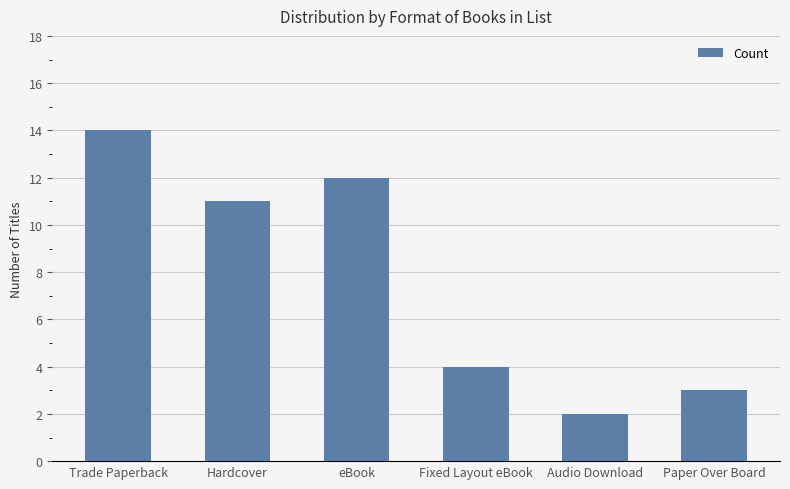

Where is the data nearest to the value 8?

Hardcover